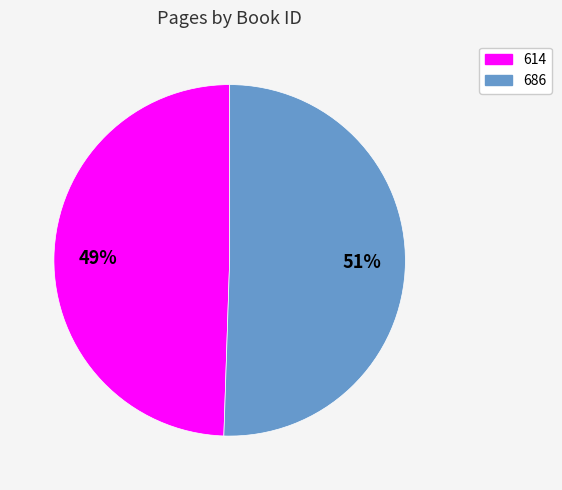

To the nearest percent, what percentage of the pie is 614?

49%